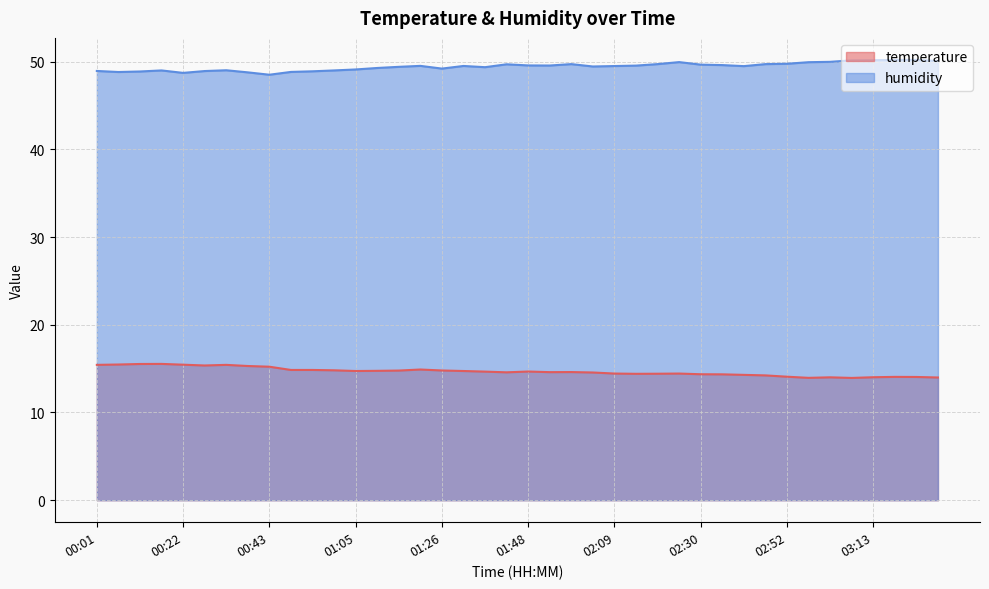

How many interior local valleys does the humidity series have?

8